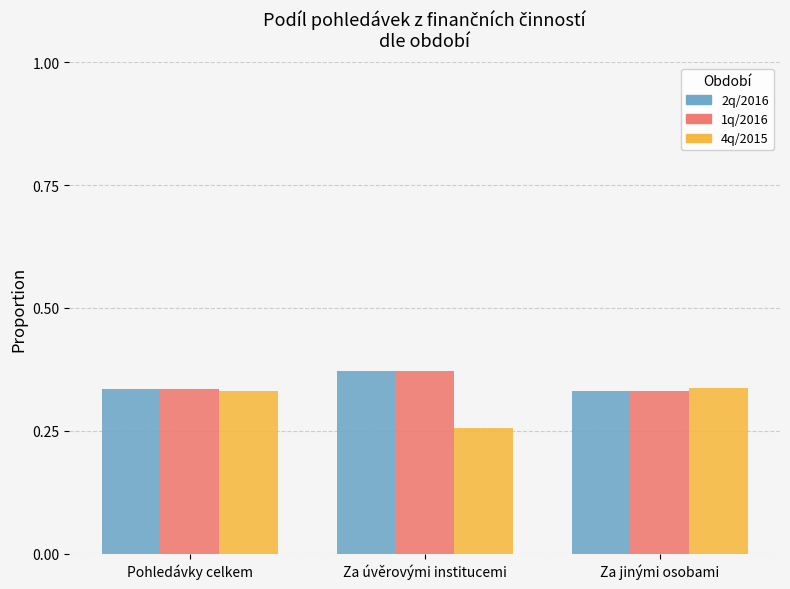

Which series changed the most between Za úvěrovými institucemi and Za jinými osobami?

4q/2015